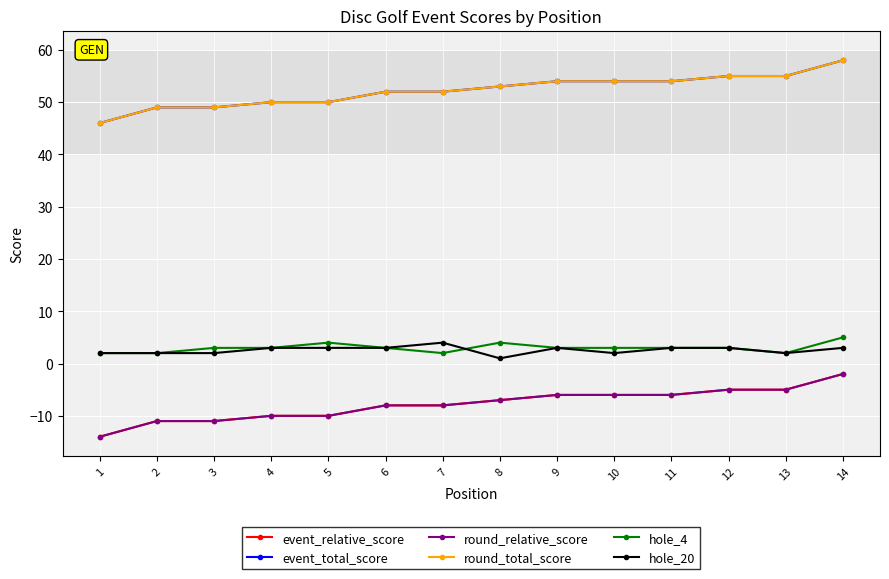

Does the chart have visible grid lines?

Yes